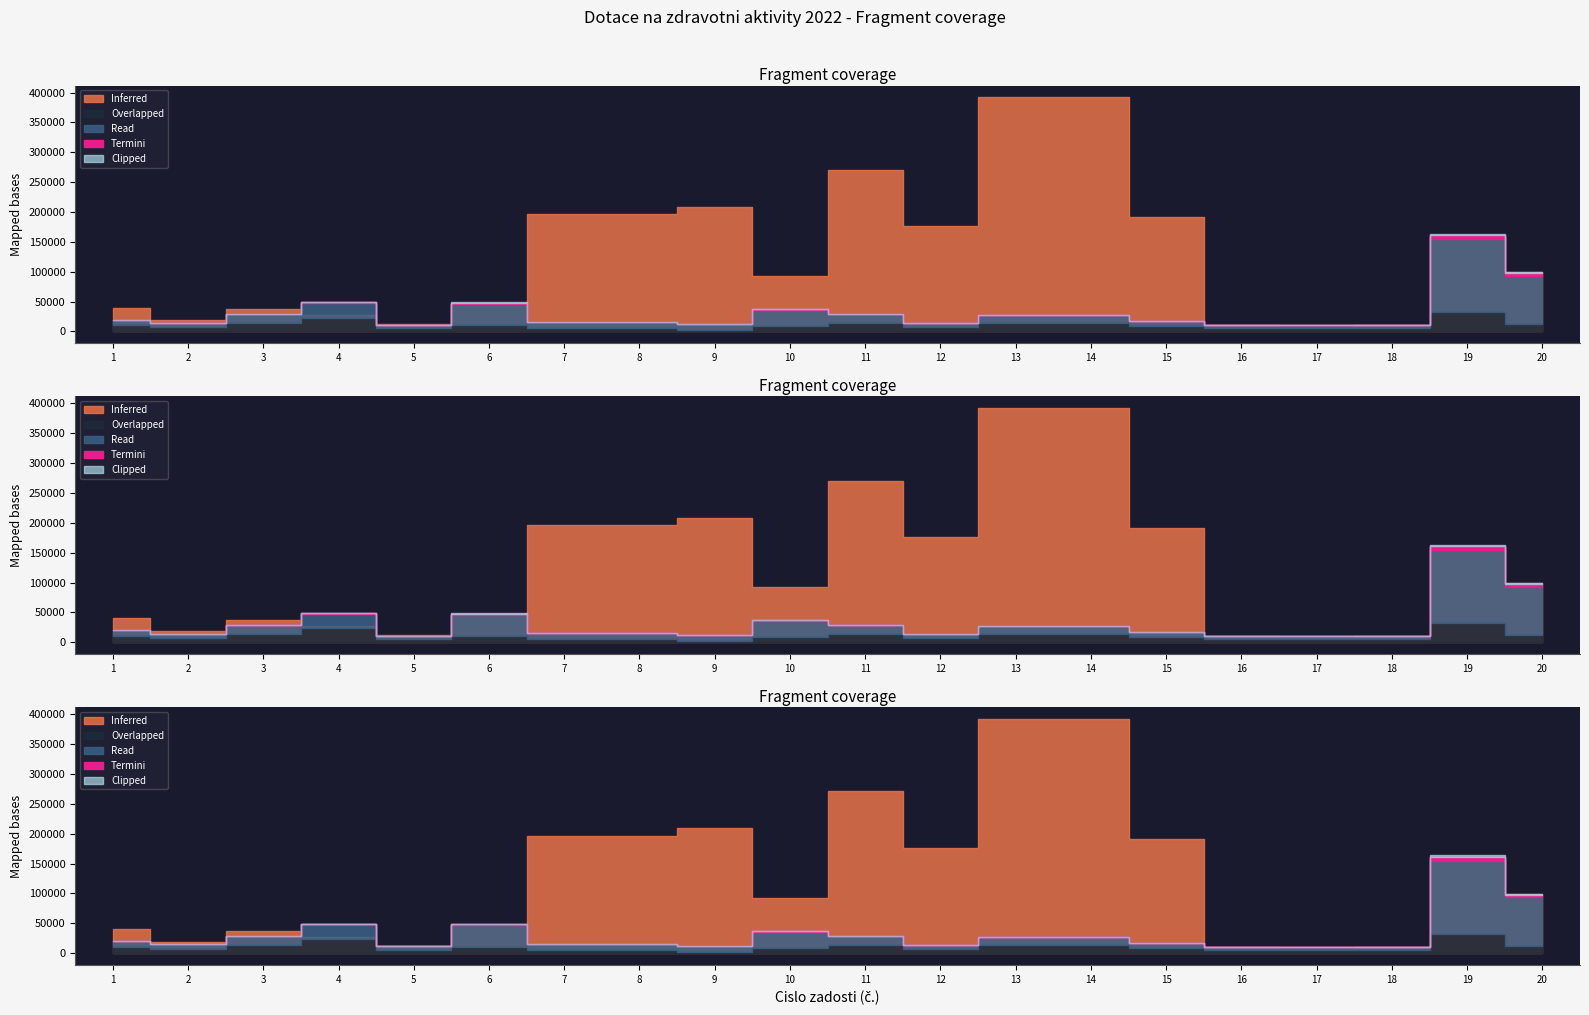

True or false: Inferred (naklady) has a value of 304476 at 9.

False